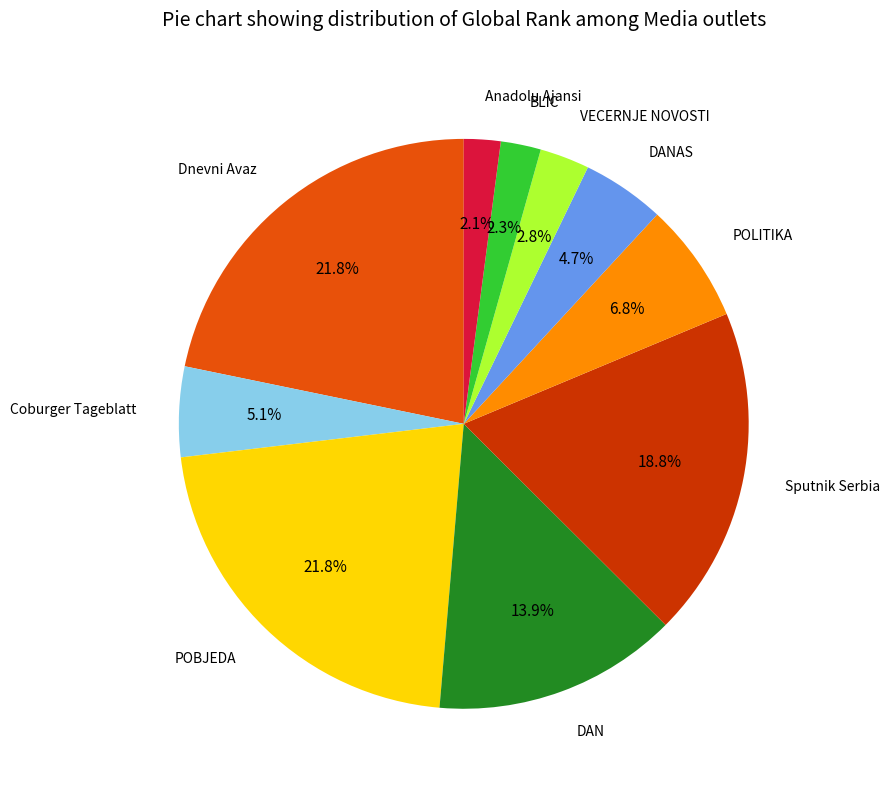

True or false: POLITIKA accounts for 7% of the total.

True